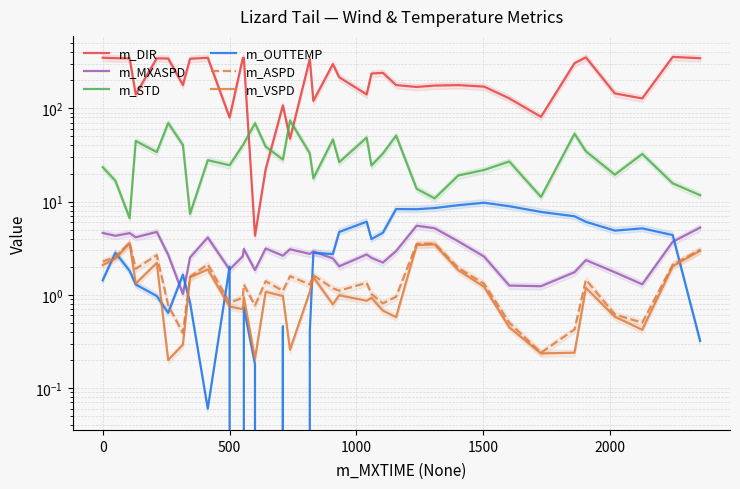

Is it true that m_STD equals 19.3 at 31?

False